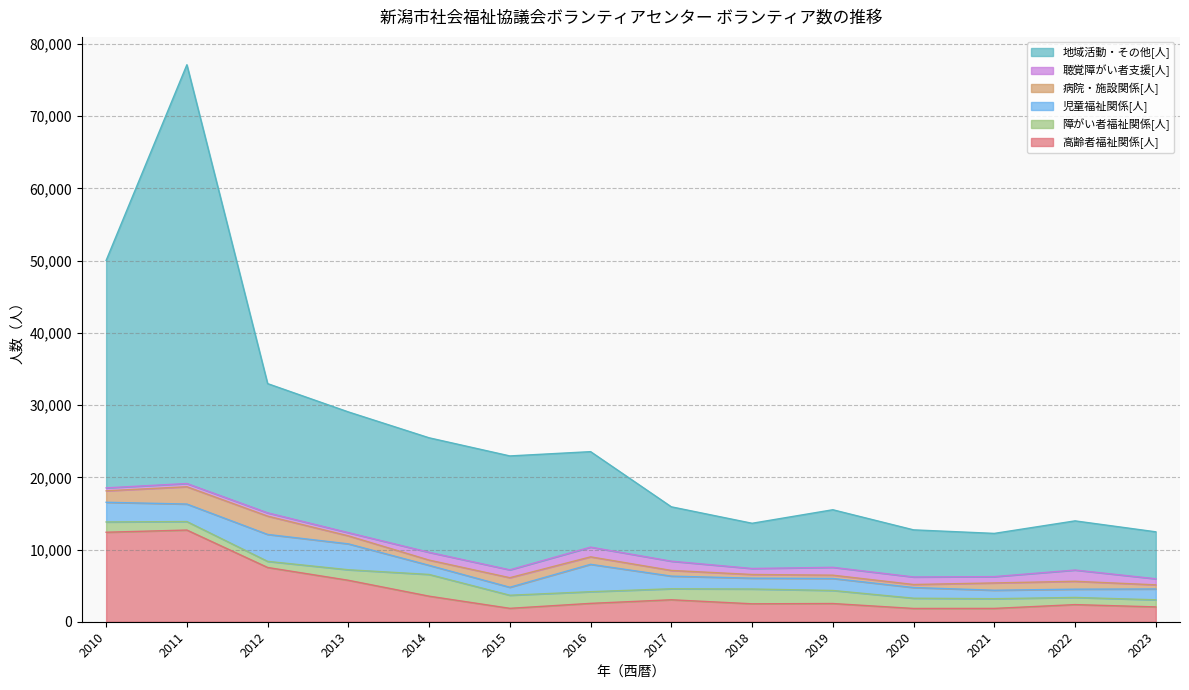

Reading left to right, what are all the values shown in this chart?

高齢者福祉関係[人]: 12393	12696	7513	5740	3540	1856	2542	3041	2483	2521	1838	1845	2371	2054
障がい者福祉関係[人]: 1425	1176	847	1458	3008	1812	1617	1524	2049	1807	1418	1345	992	984
児童福祉関係[人]: 2724	2425	3729	3586	1263	1103	3791	1751	1498	1663	1480	1172	1145	1499
病院・施設関係[人]: 1587	2395	2537	1109	724	1327	1036	787	513	457	418	1010	1092	571
聴覚障がい者支援[人]: 407	448	454	444	1079	1088	1344	1281	830	1087	1046	875	1558	842
地域活動・その他[人]: 31497	57994	17895	16719	15858	15774	13224	7530	6262	7973	6523	5986	6809	6502